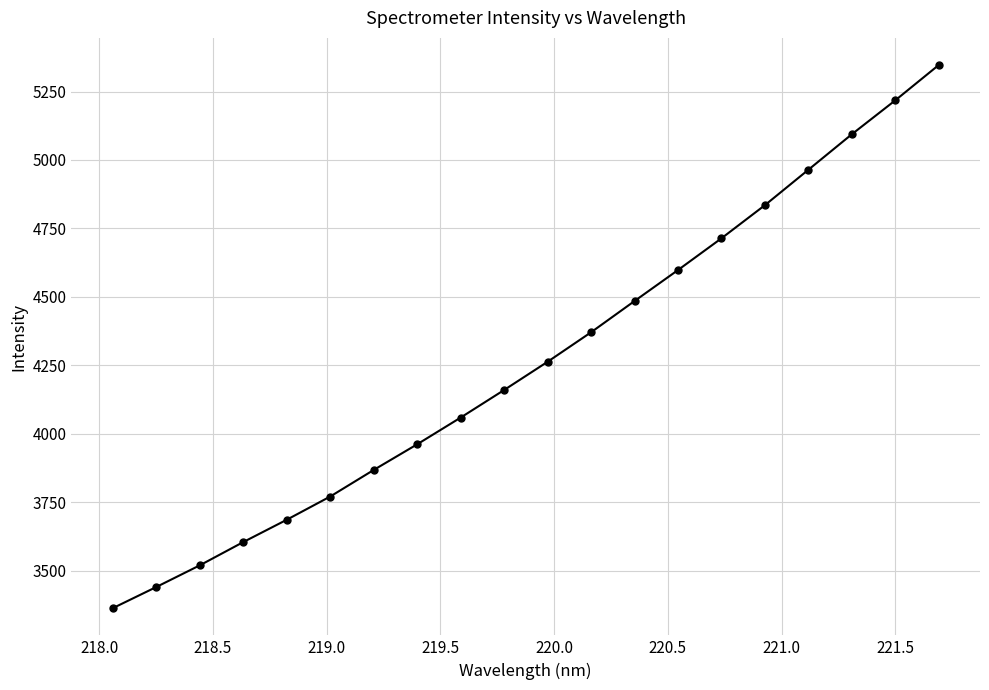

True or false: there are more than 0 points higher than both neighbors.

False